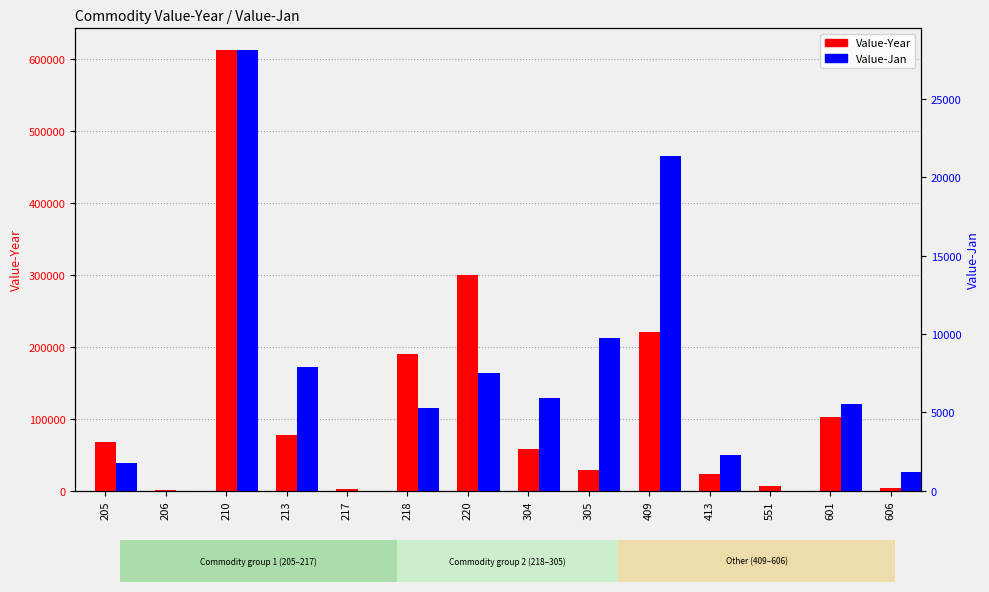

Rank the series at 206 from lowest to highest value.

Value-Jan, Value-Year